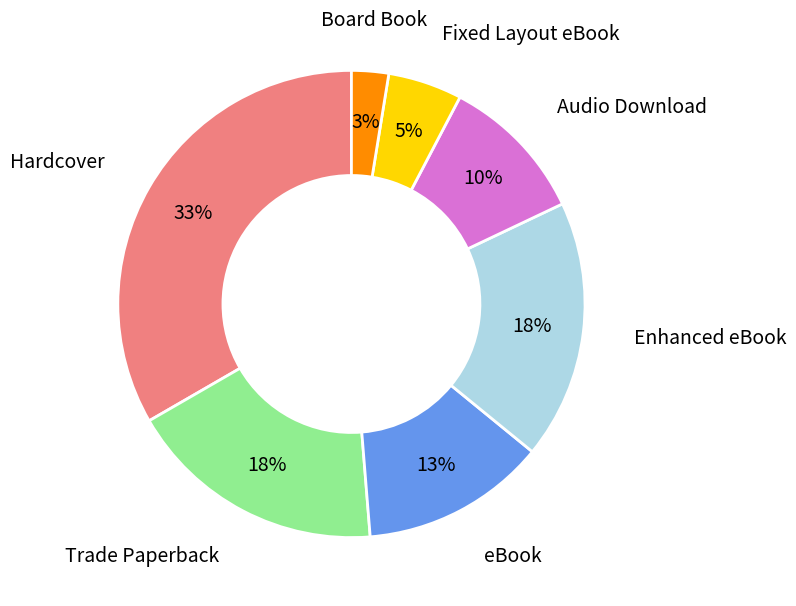

Count the number of slices in the pie.

7